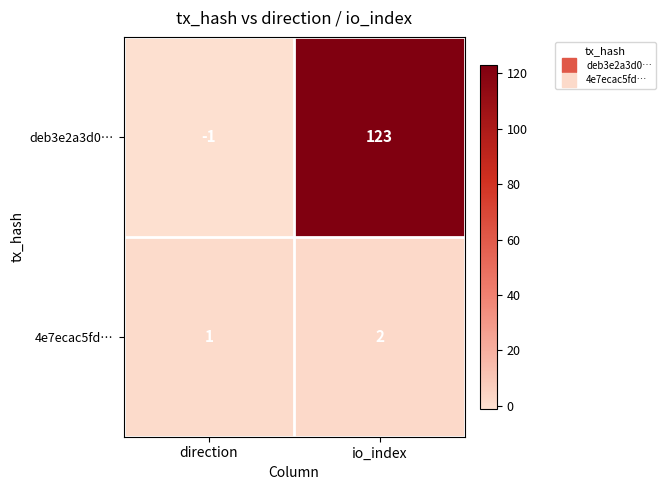

What is the sum of the 4e7ecac5fd… values at io_index and direction?

3